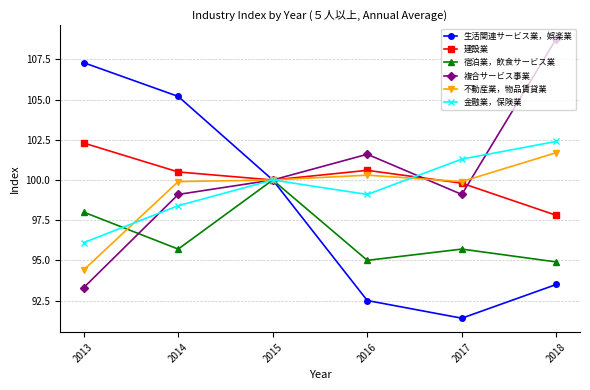

True or false: 生活関連サービス業，娯楽業 has more than 2 points higher than both neighbors.

False